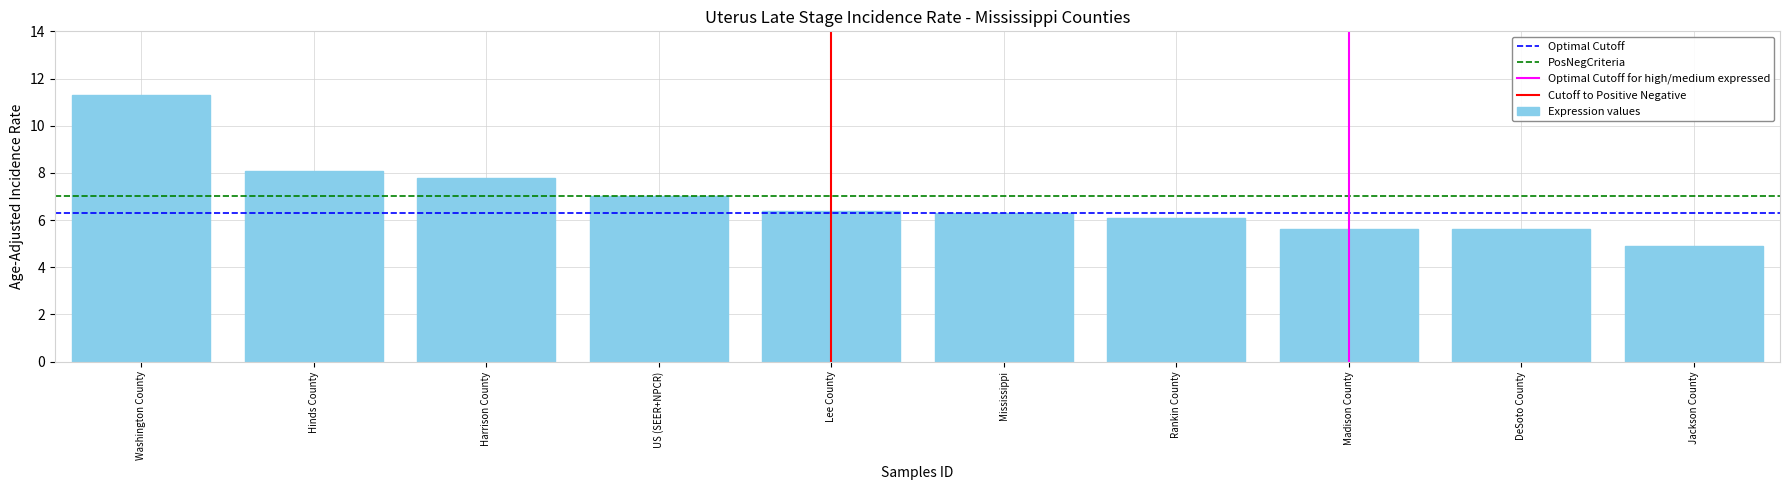

Reading right to left, transcribe all the data shown in this chart.

4.9	5.6	5.6	6.1	6.3	6.4	7.0	7.8	8.1	11.3